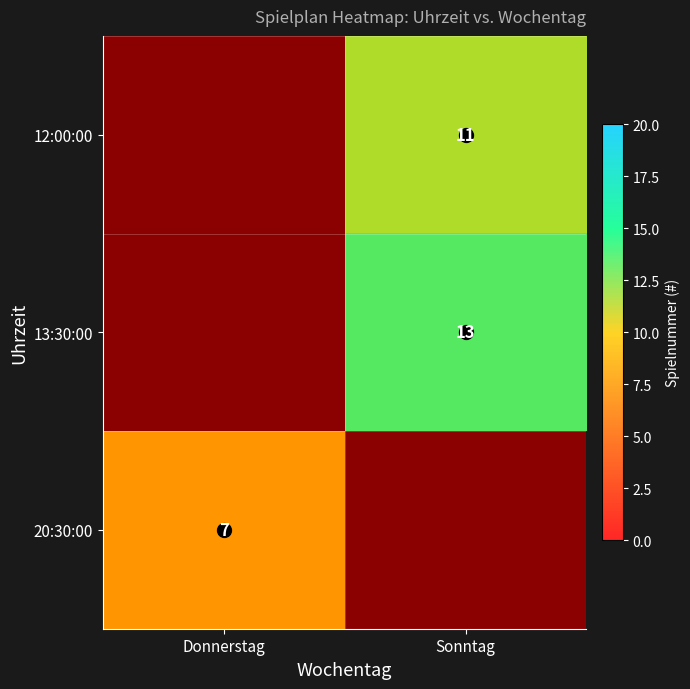

Is the value of 20:30:00 at Donnerstag greater than the value of 13:30:00 at Sonntag?

No